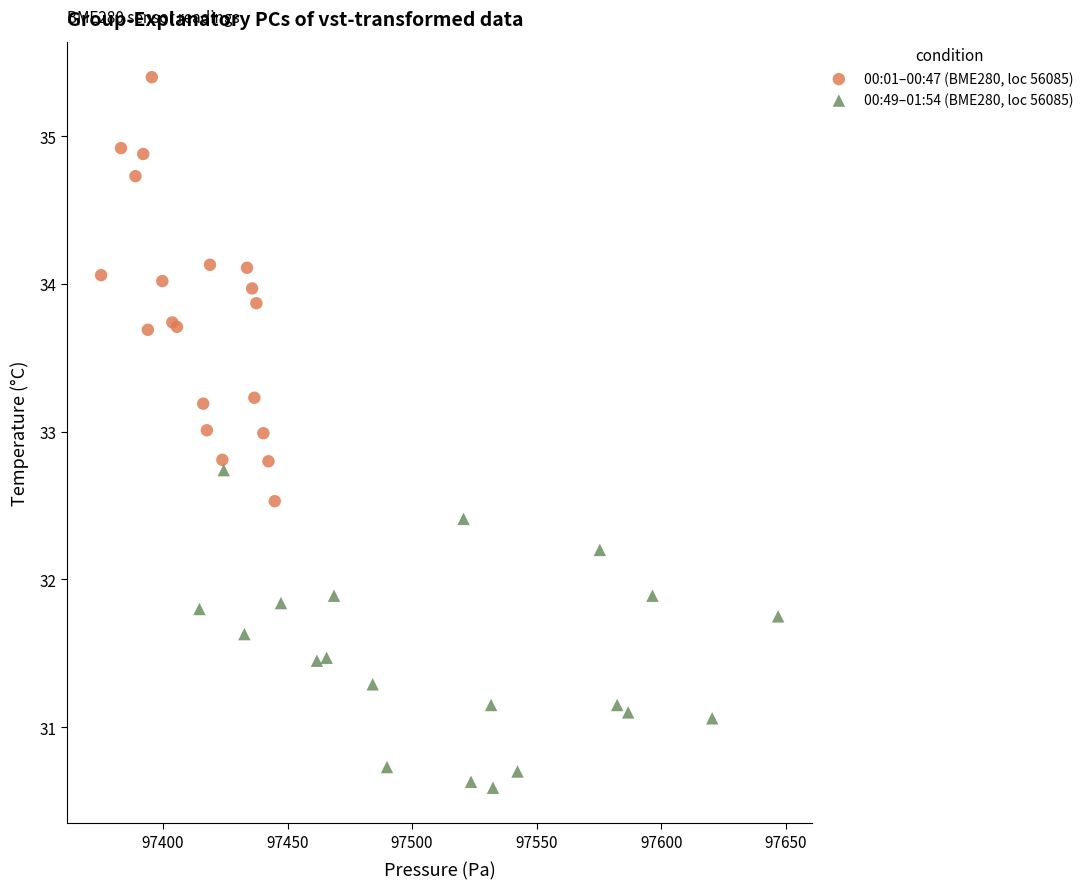

Which series contains the highest Y value?

00:01–00:47 (BME280, loc 56085)